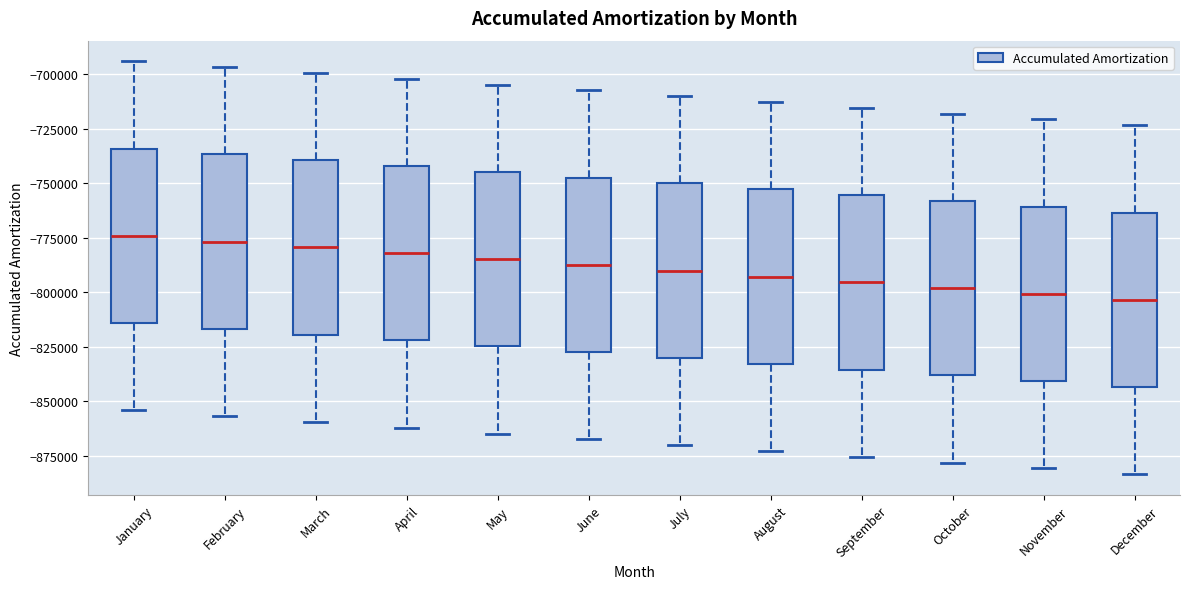

Where does the median line of the box for March sit on the y-axis? The values are not printed on the chart, so give them approximately, as read against the axis.

-780000